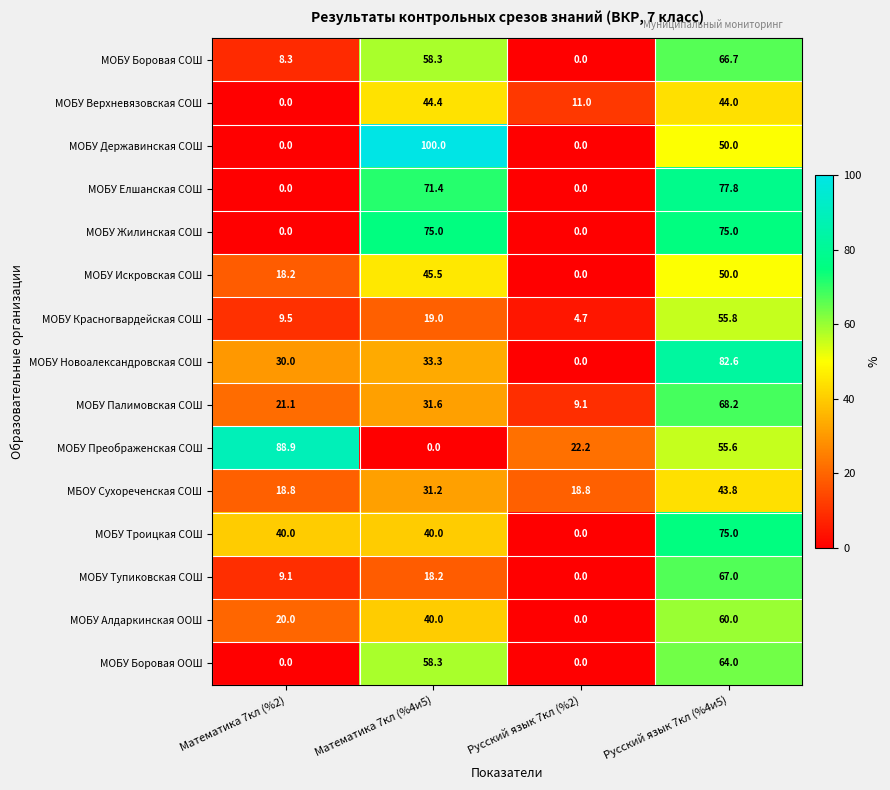

Count the number of categories in the chart.

4